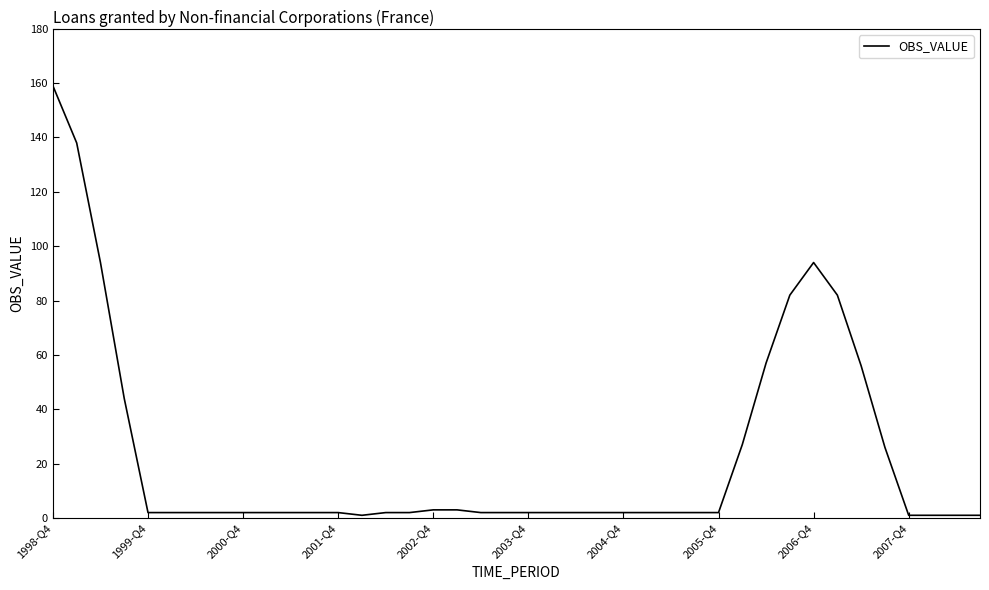

What is the greatest value displayed?

159